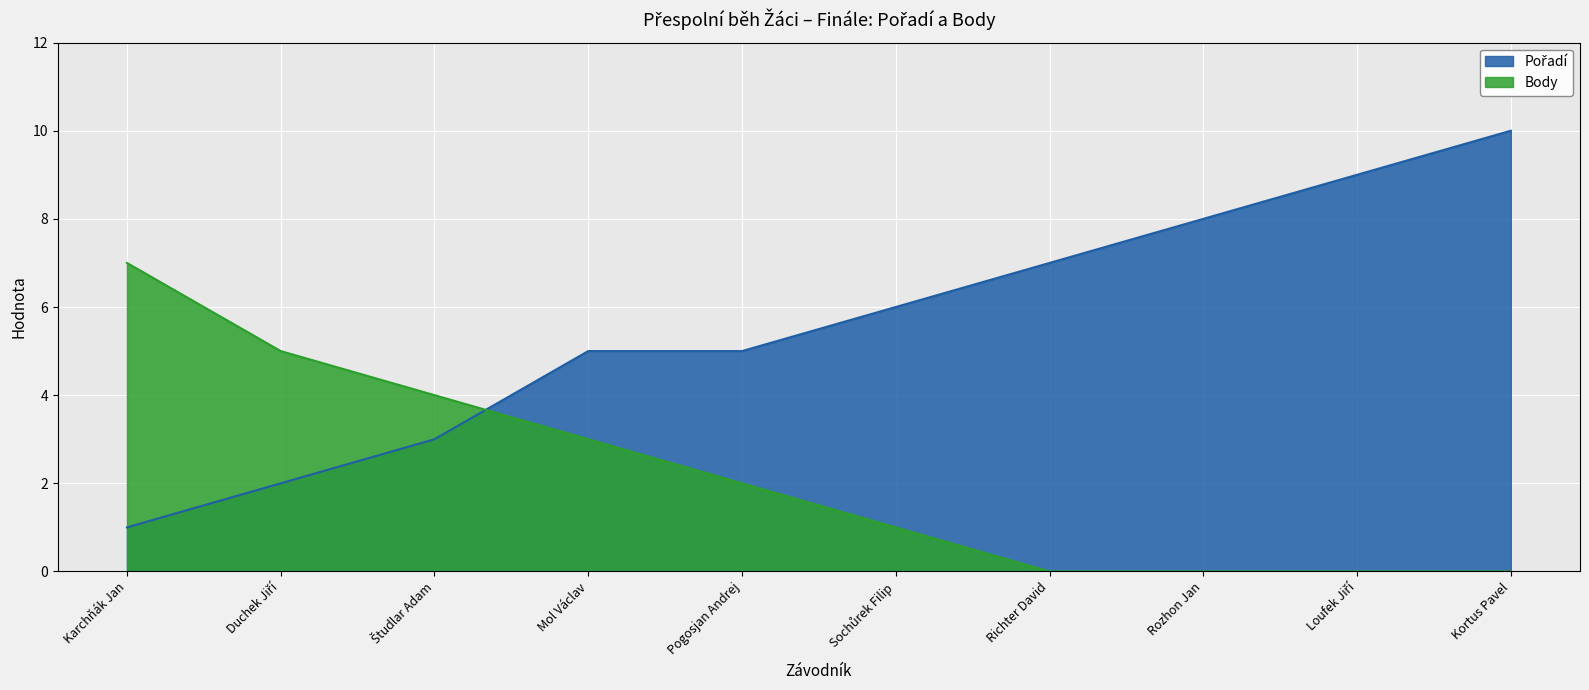

How many lines are shown in the chart?

2